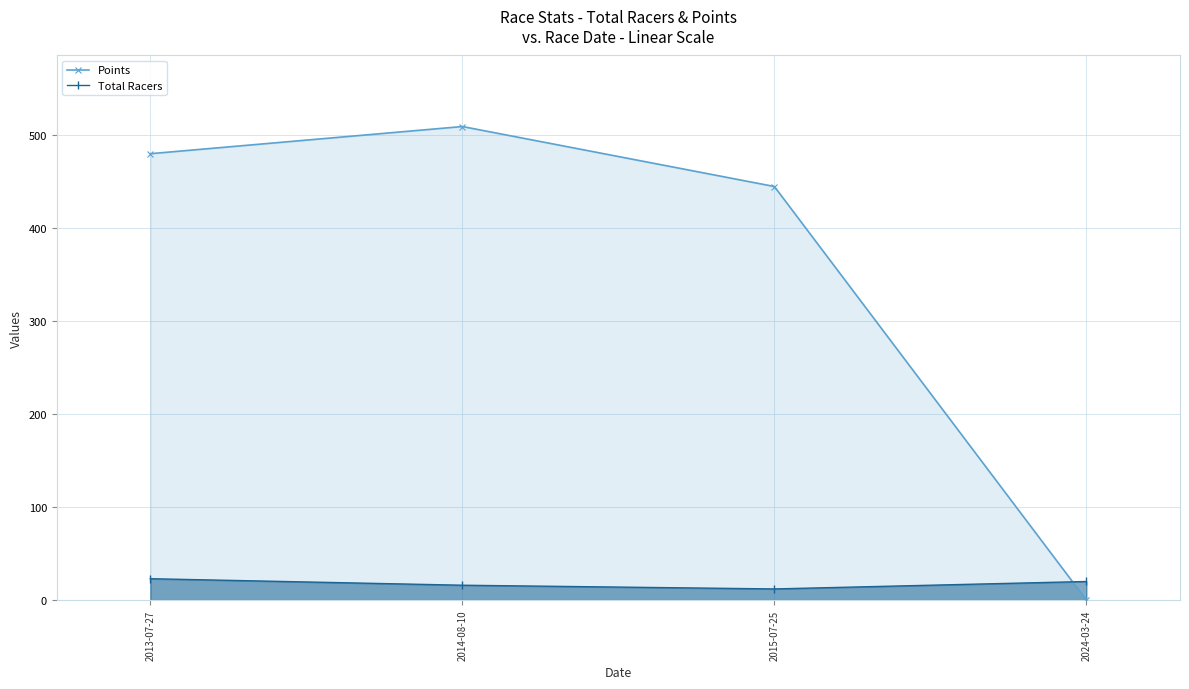

What is the difference between the highest and lowest values at 2015-07-25?

432.7